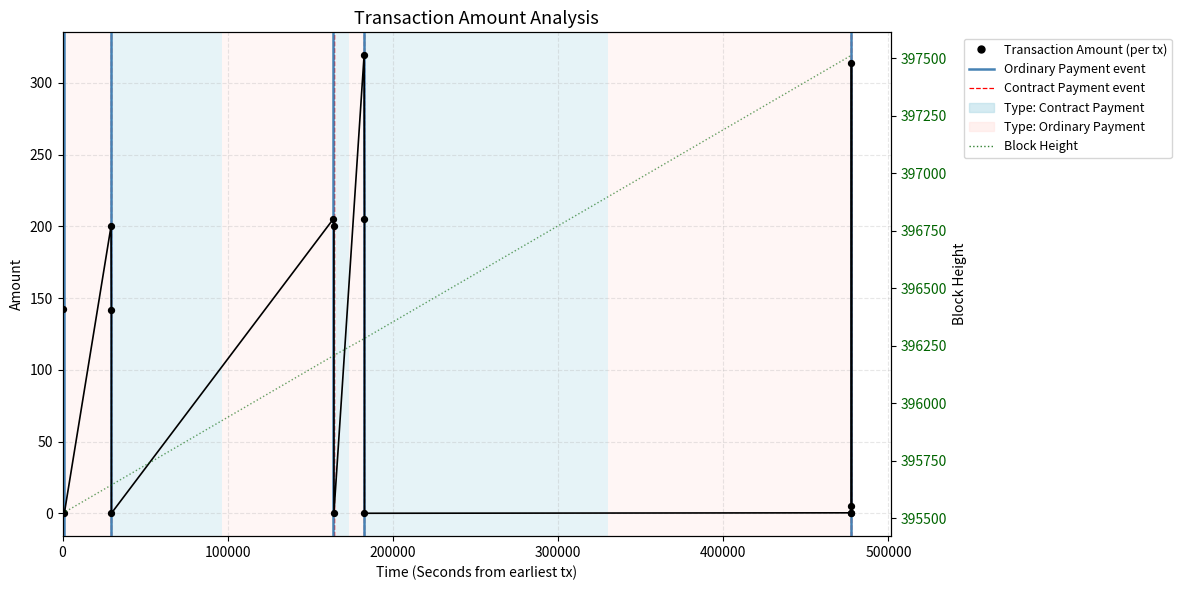

Which series reaches the minimum Y coordinate?

Transaction Amount (per tx)